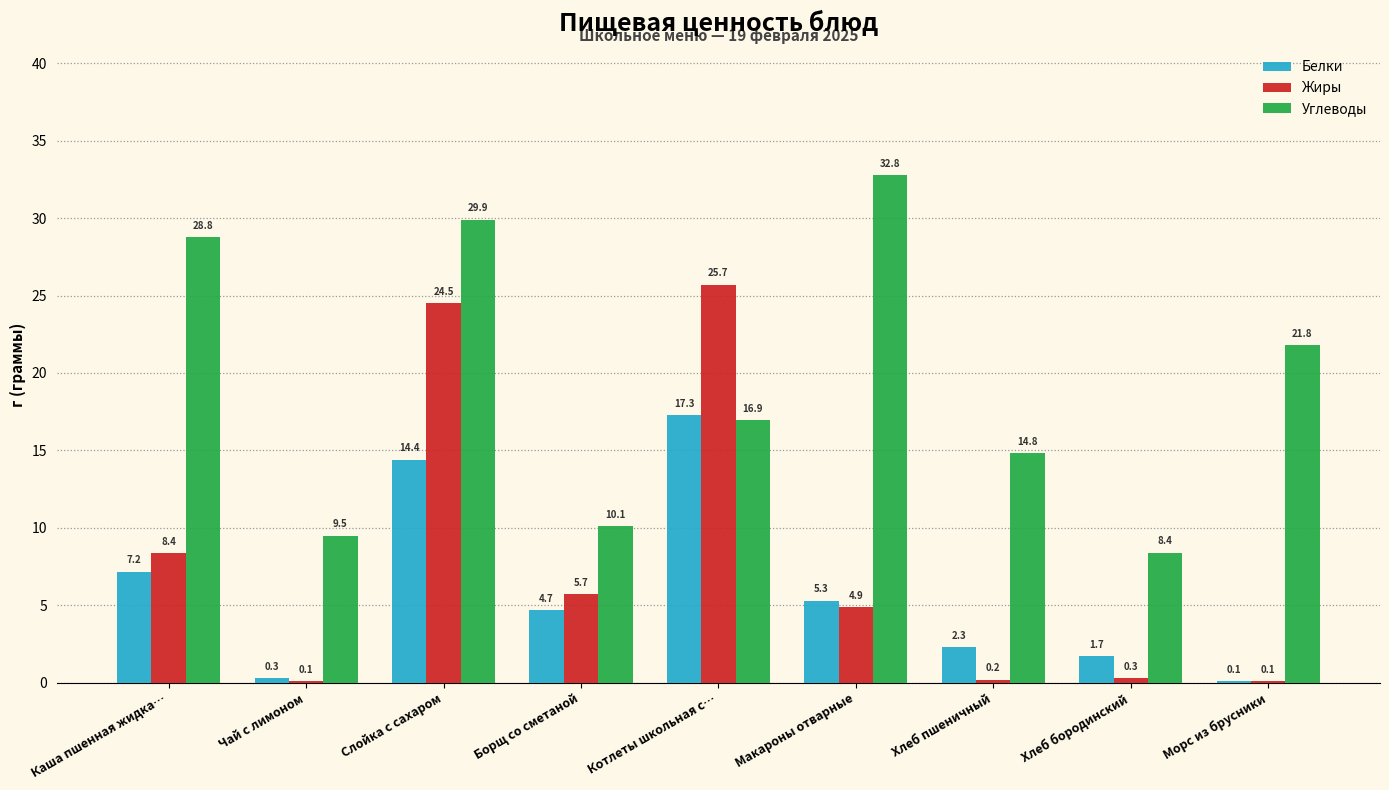

What is the total value across all series at Морс из брусники?

22.0